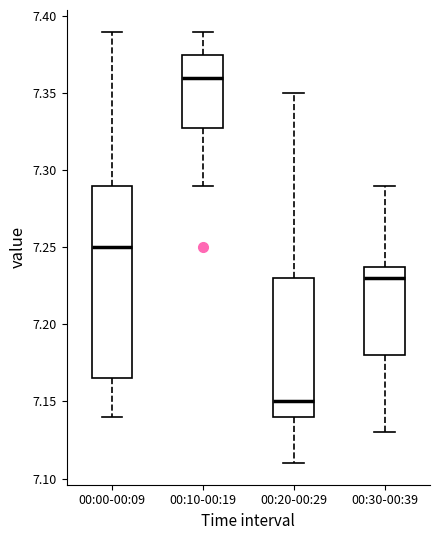

Reading left to right, transcribe this box plot: for each box, give where its median line is, the range the box spans, and where its two whiskers end, as read against the y-axis. The values are not printed on the chart, so give them approximately, as read against the axis.

00:00-00:09: median 7.250, box 7.165 to 7.290, whiskers 7.140 to 7.390
00:10-00:19: median 7.360, box 7.330 to 7.375, whiskers 7.290 to 7.390
00:20-00:29: median 7.150, box 7.140 to 7.230, whiskers 7.110 to 7.350
00:30-00:39: median 7.230, box 7.180 to 7.240, whiskers 7.130 to 7.290